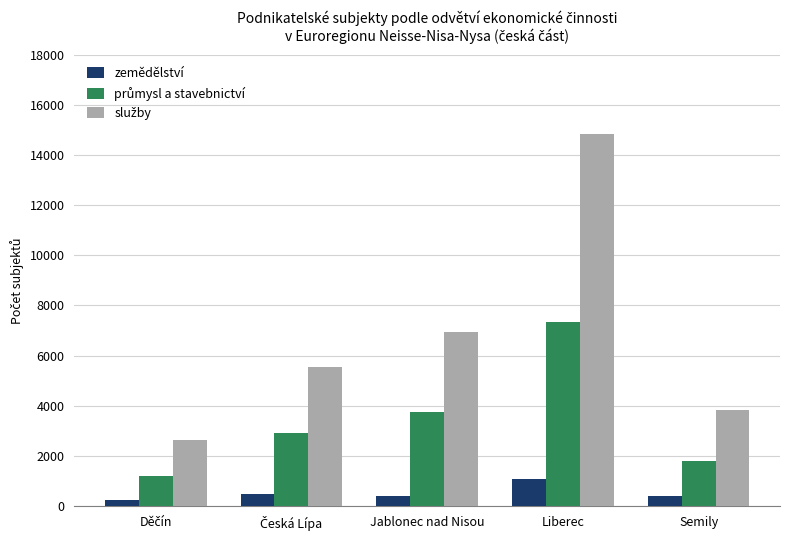

How many series are shown in this chart?

3